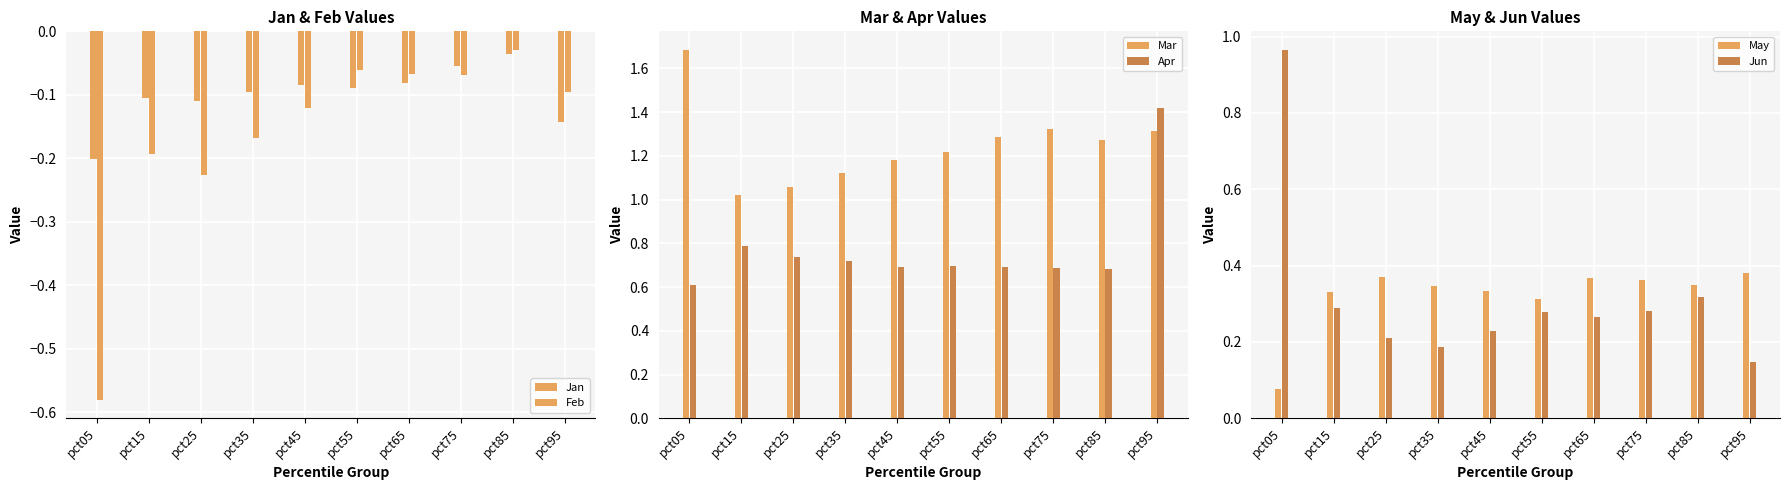

Rank the series at pct45 from lowest to highest value.

Feb, Jan, Jun, May, Apr, Mar